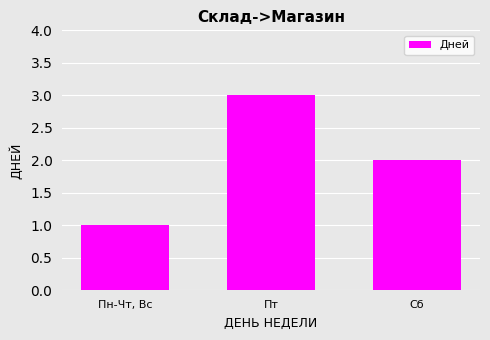

How many values are between 1 and 3?

3